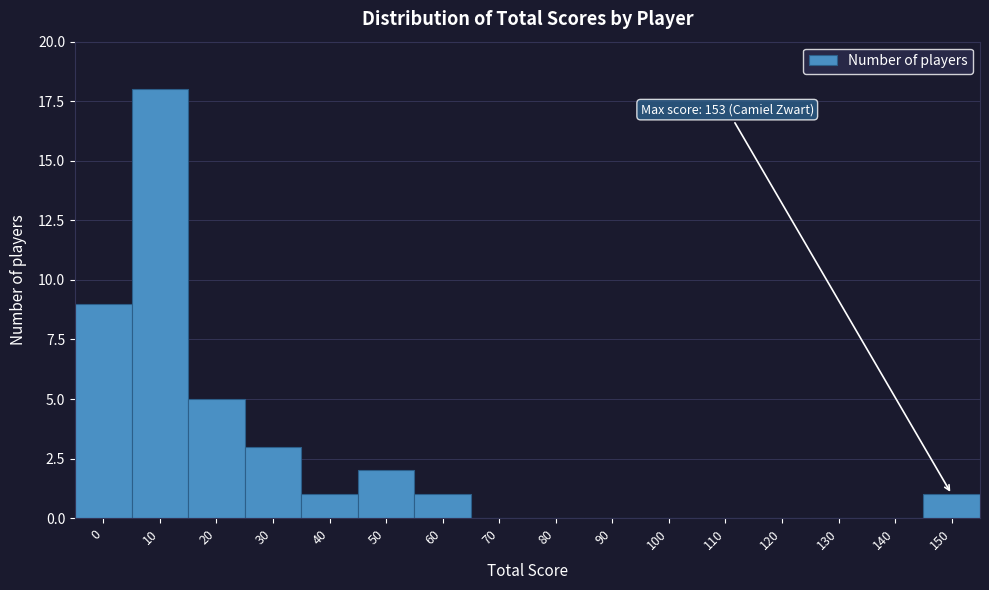

Reading left to right, transcribe all the data shown in this chart.

0=9	10=18	20=5	30=3	40=1	50=2	60=1	70=0	80=0	90=0	100=0	110=0	120=0	130=0	140=0	150=1